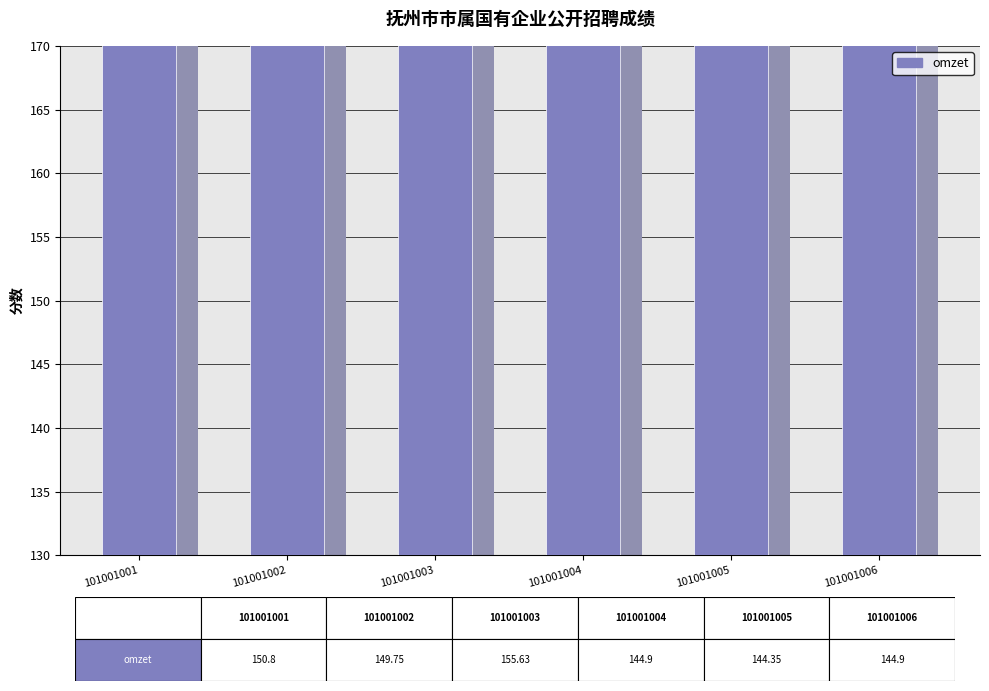

The value at 101001001 is 150.8. True or false?

True